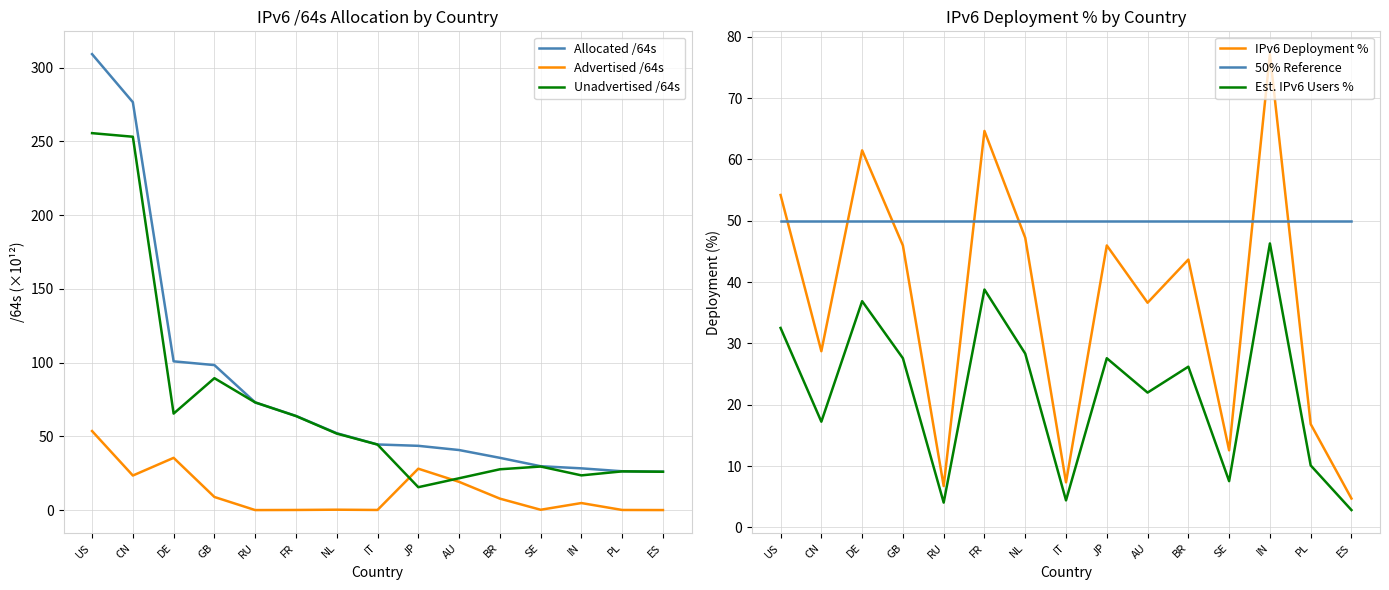

Is it true that IPv6 Deployment % equals 29.5 at BR?

False